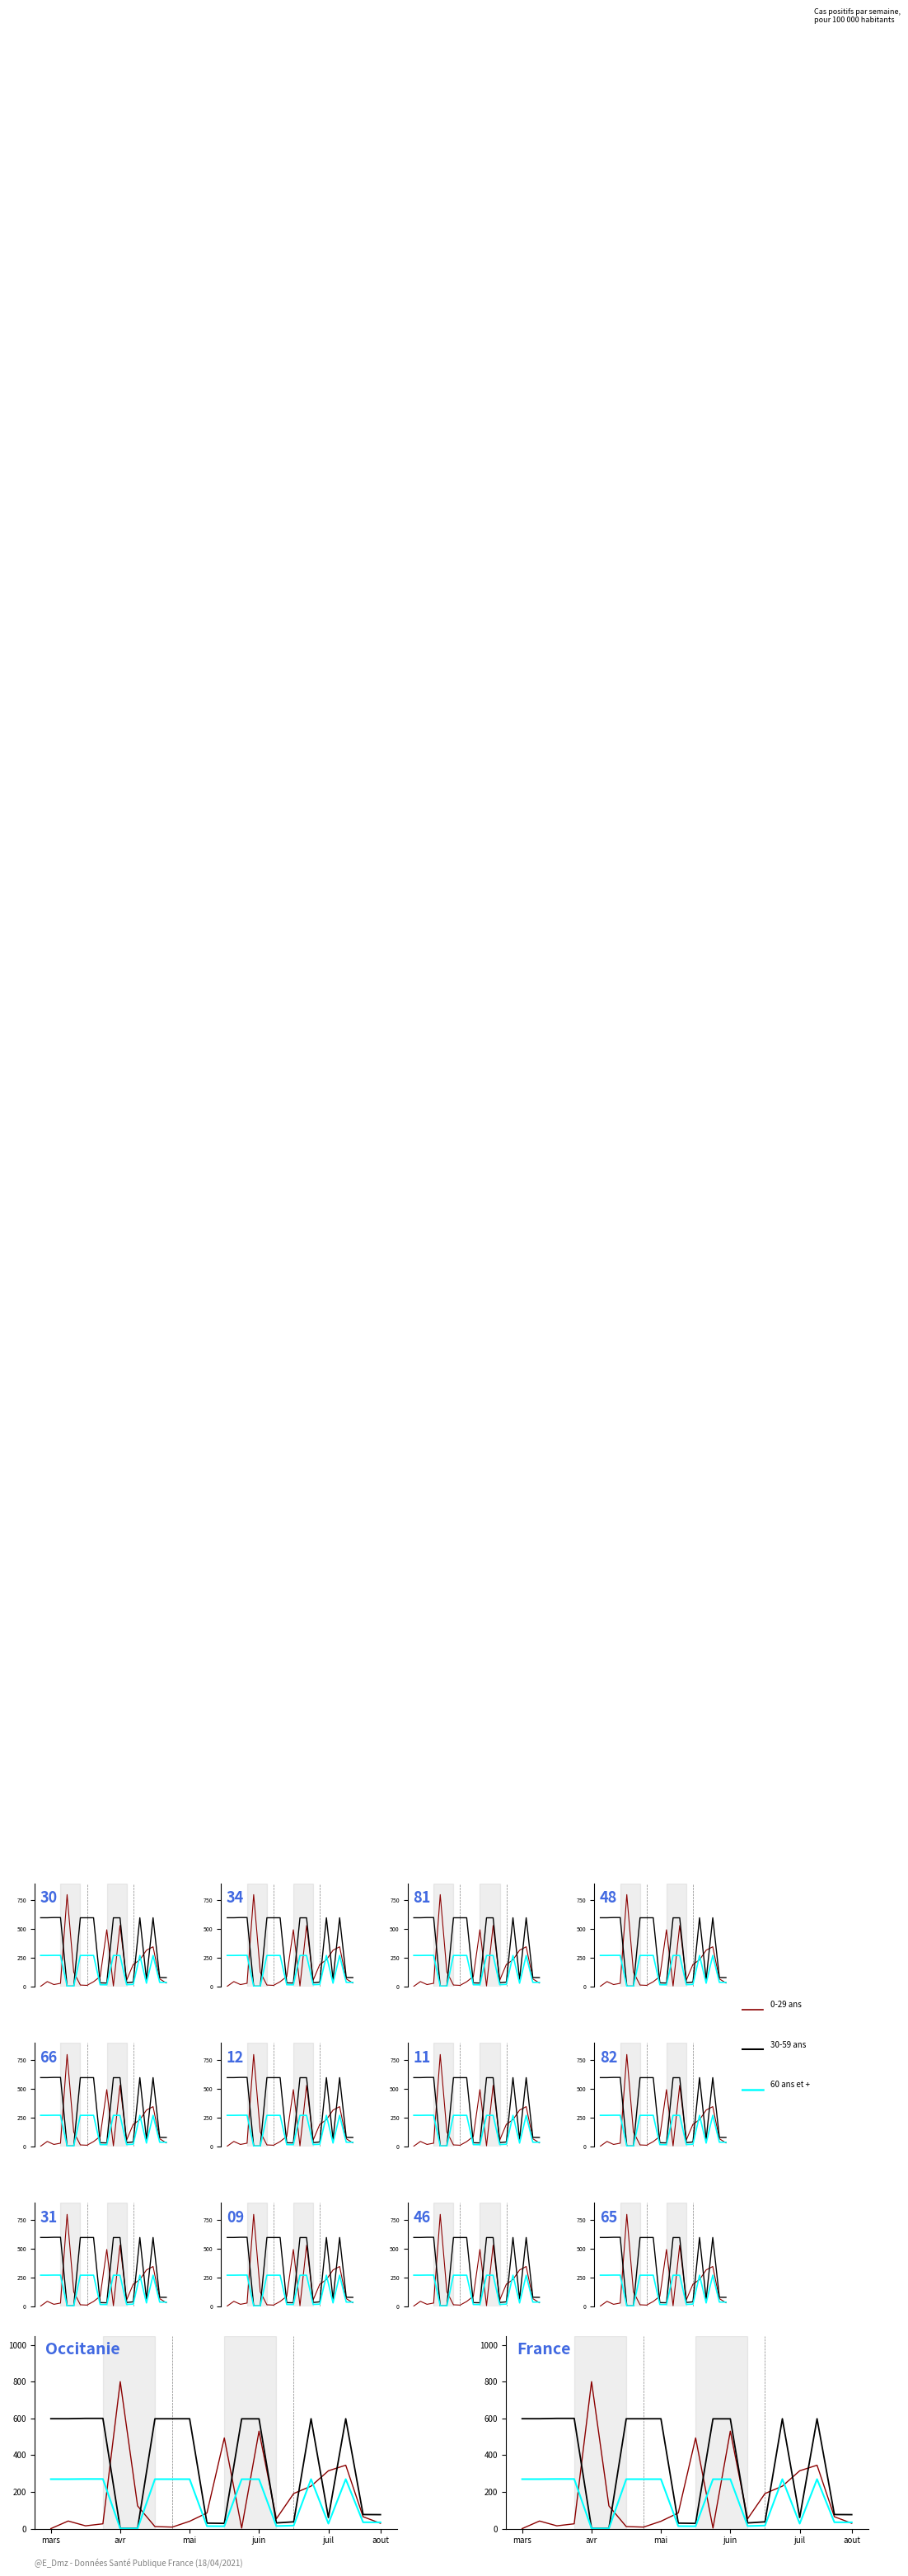

What is the approximate value of 60 ans et + at 15?

269.1